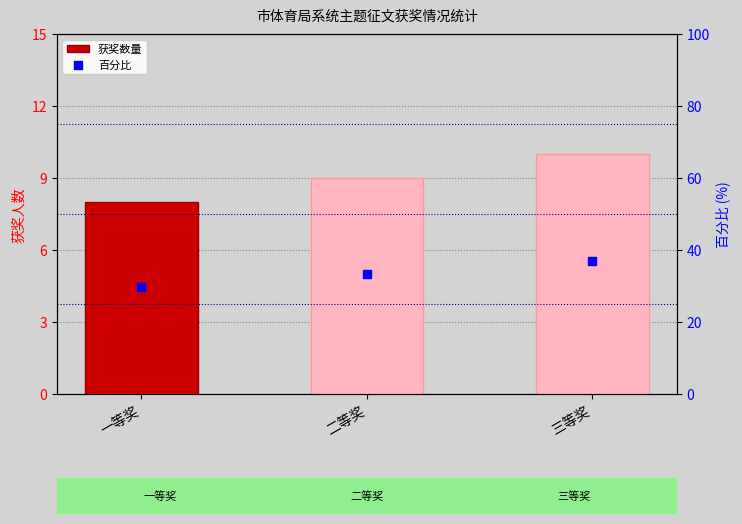

Which series has the largest total across all categories?

百分比